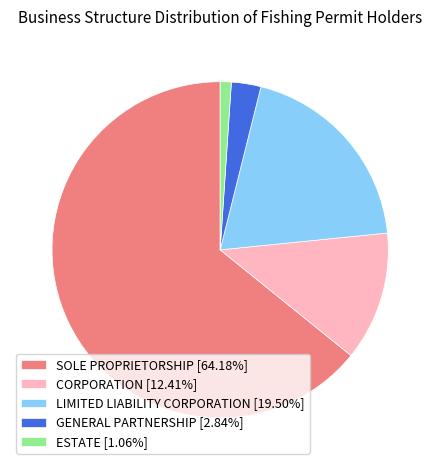

Rank the categories by value from highest to lowest.

SOLE PROPRIETORSHIP, LIMITED LIABILITY CORPORATION, CORPORATION, GENERAL PARTNERSHIP, ESTATE